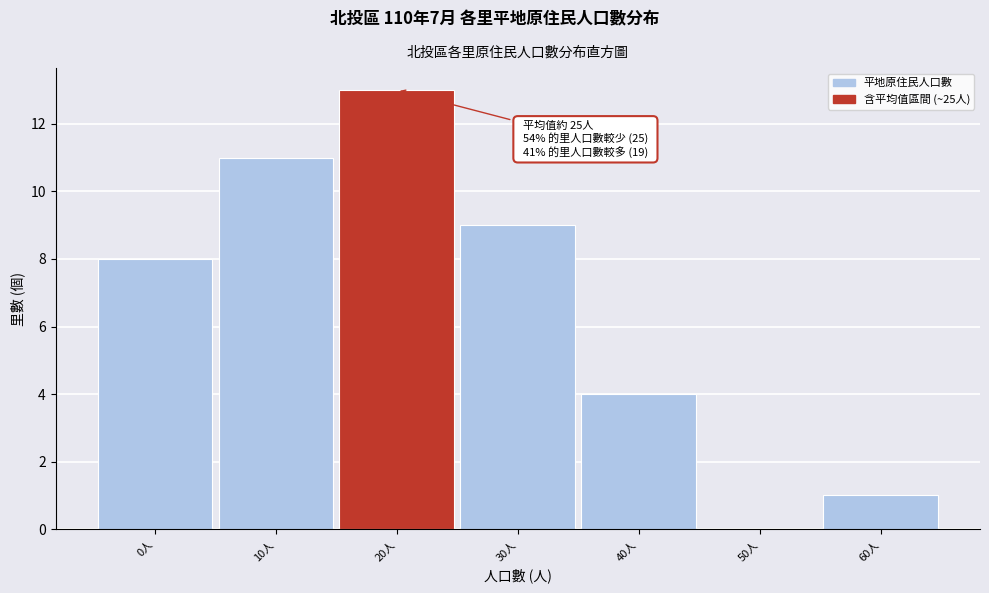

Reading right to left, what are all the values shown in this chart?

60人=1	50人=0	40人=4	30人=9	20人=13	10人=11	0人=8